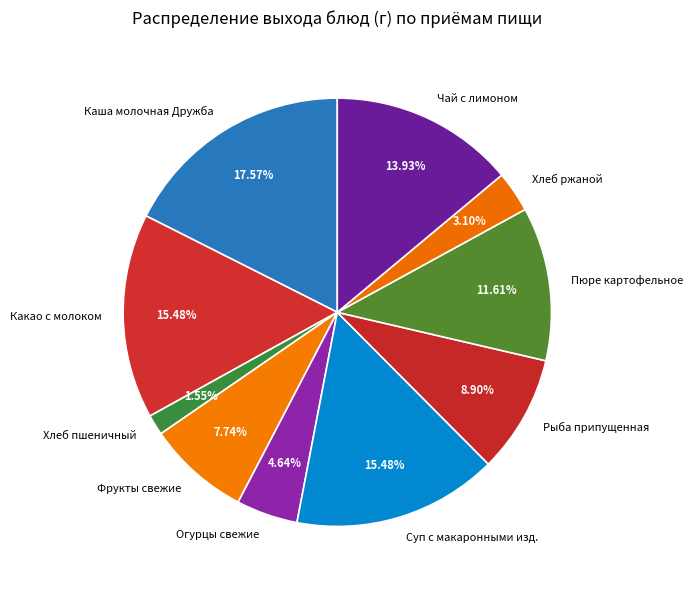

Combined, do Пюре картофельное and Огурцы свежие account for over 50%?

No